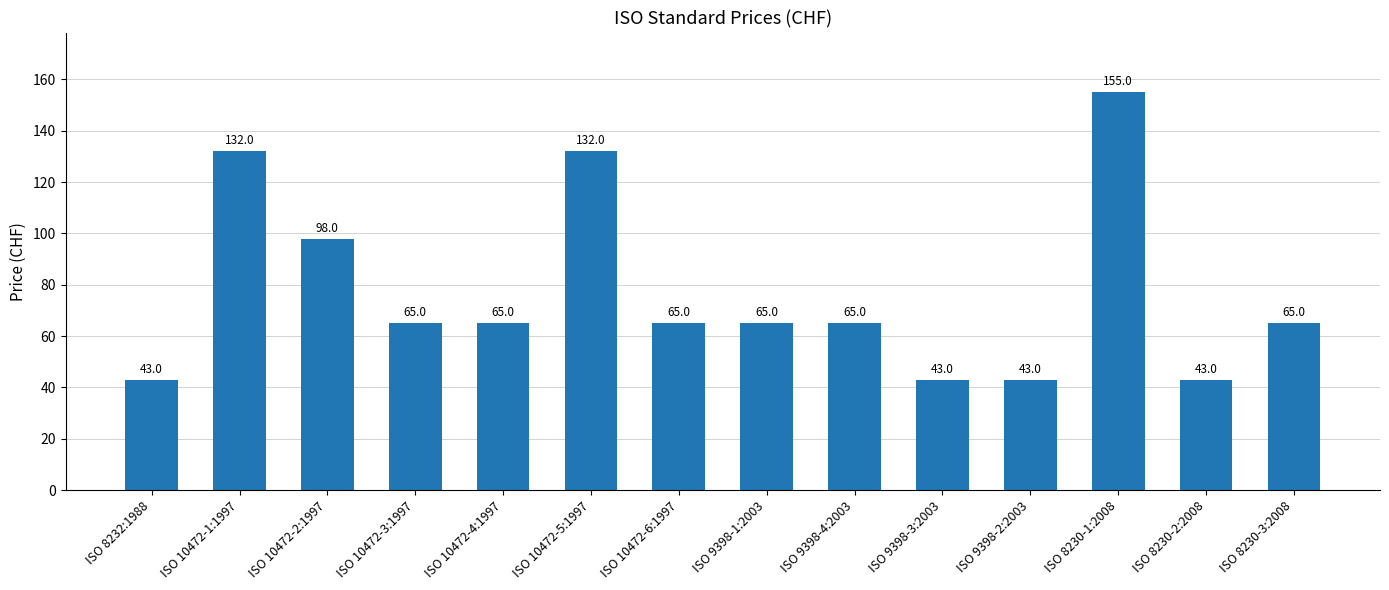

Read the value at ISO 8230-1:2008, to the nearest 5.

155